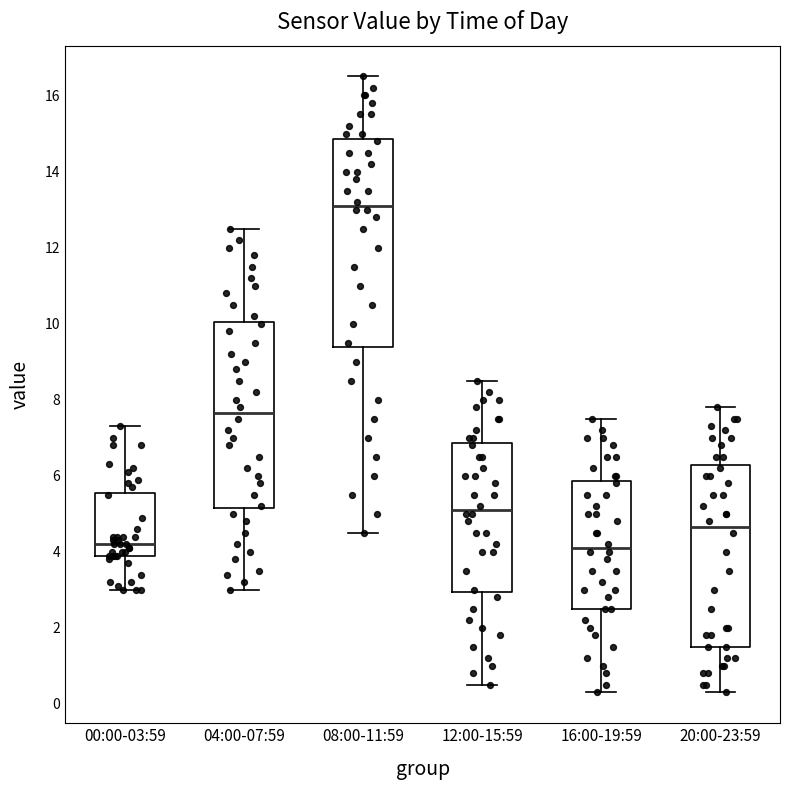

Where does the median line of the box for 20:00-23:59 sit on the y-axis? The values are not printed on the chart, so give them approximately, as read against the axis.

4.6